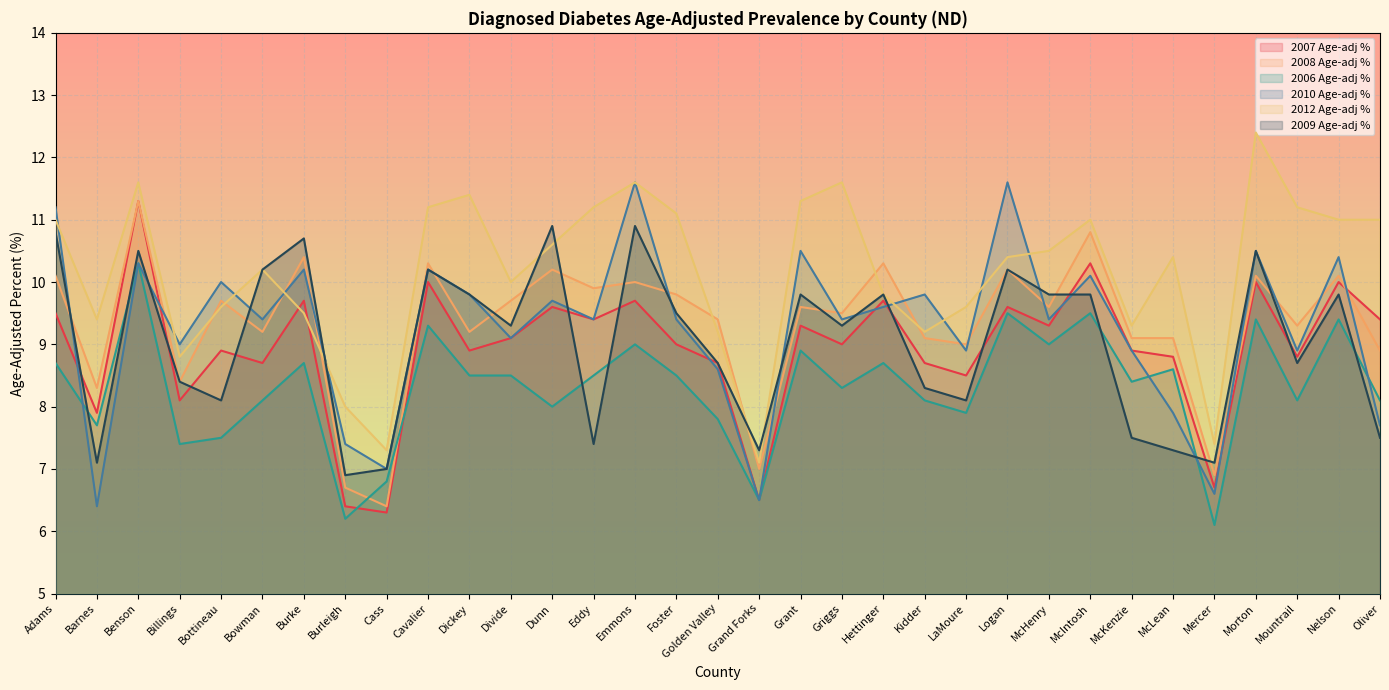

What is the value of the 2006 Age-adj % point at the 27th from the left?

8.4